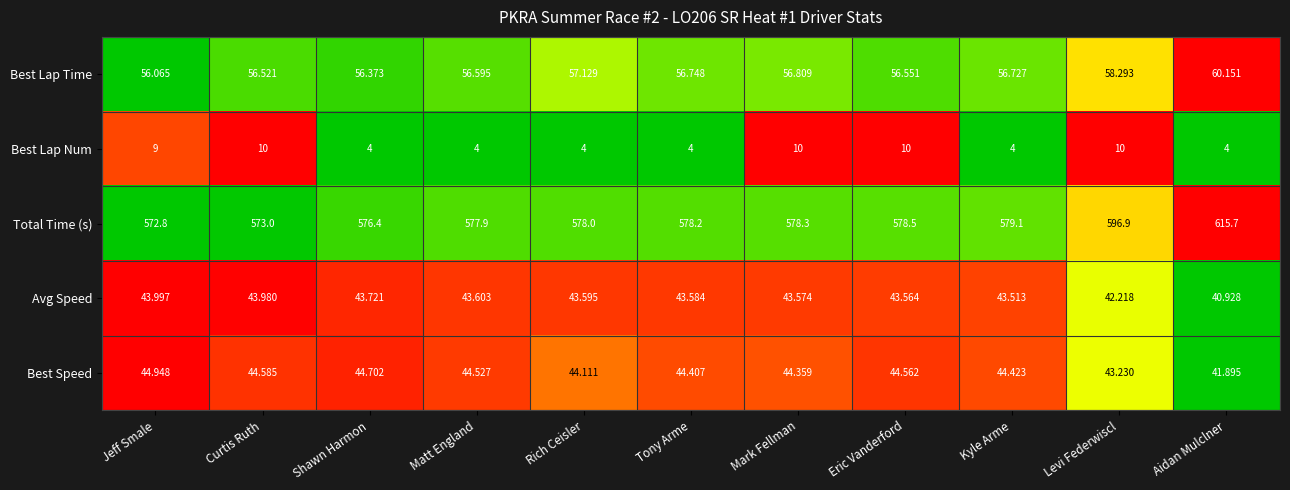

At which label does Best Speed first exceed 44?

Jeff Smale